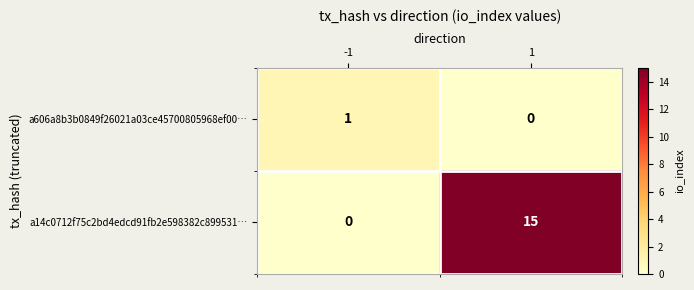

What is the sum of the a14c0712f75c2bd4edcd91fb2e598382c899531… values at -1 and 1?

15